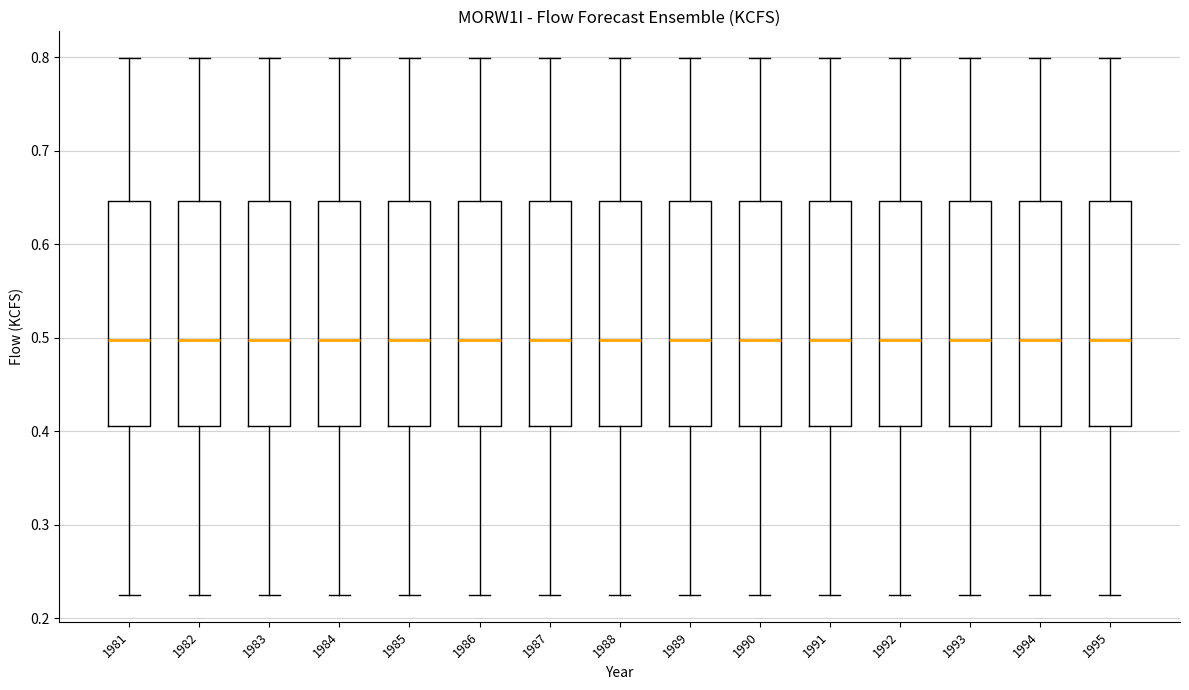

Where does the lower whisker of the box at x = 1987 end on the y-axis? The values are not printed on the chart, so give them approximately, as read against the axis.

0.22